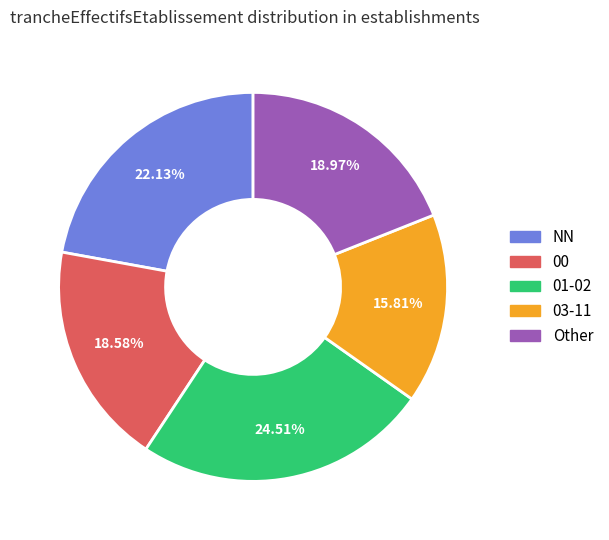

Is the sum of Other and 01-02 greater than half?

No